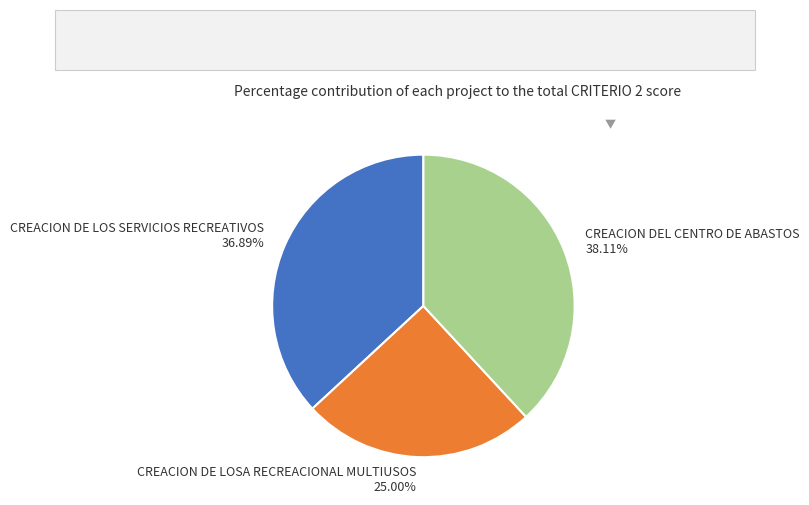

Which category has the smallest portion of the pie?

CREACION DE LOSA RECREACIONAL MULTIUSOS